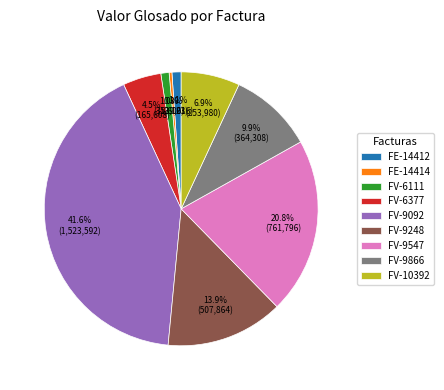

Which has a higher value, FE-14414 or FV-9092?

FV-9092